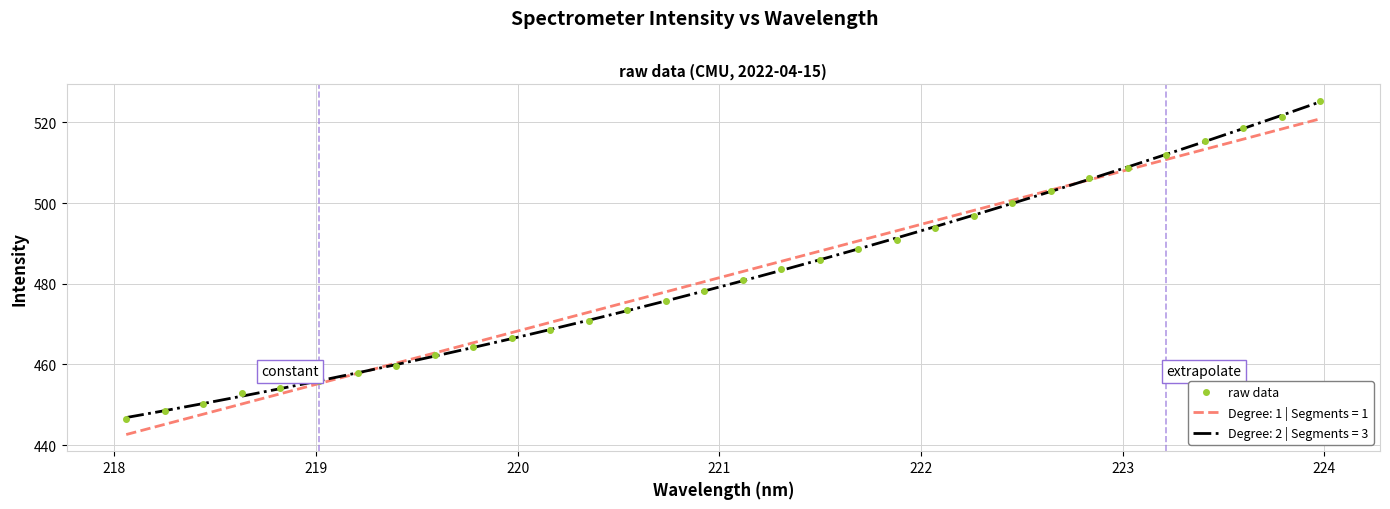

What is the highest value of the raw data series?

525.3